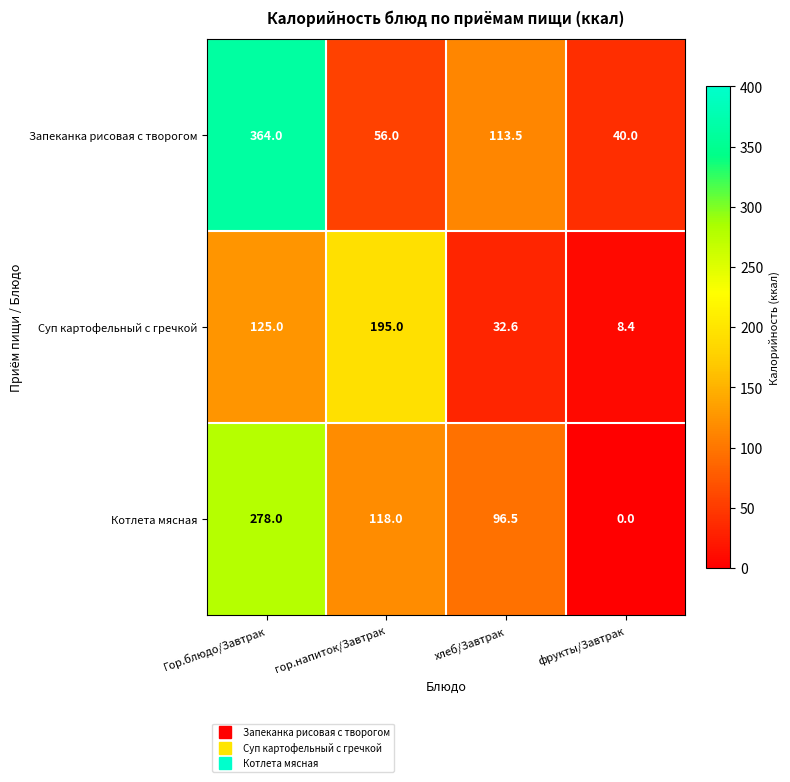

At which category is the sum across all series the highest?

Гор.блюдо/Завтрак